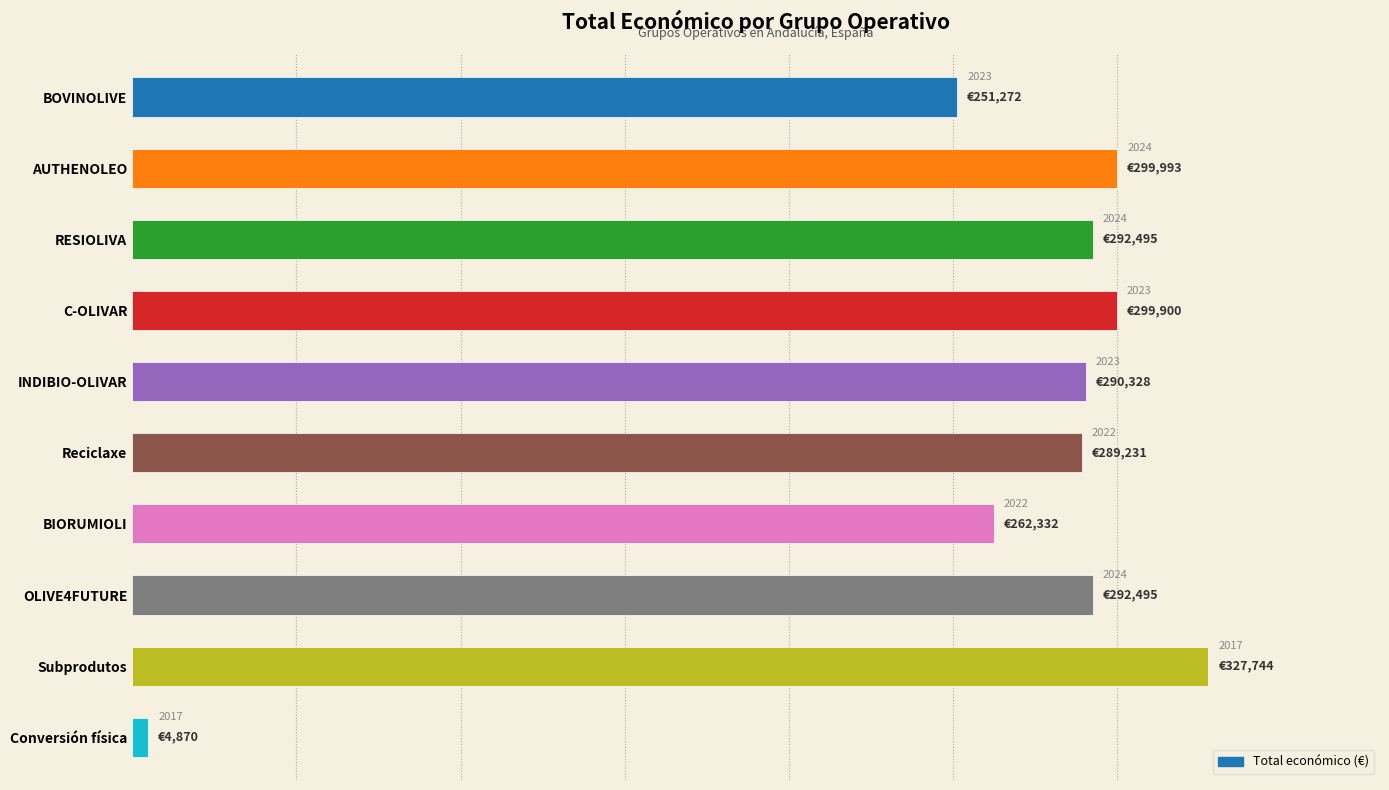

Are the bars horizontal?

Yes